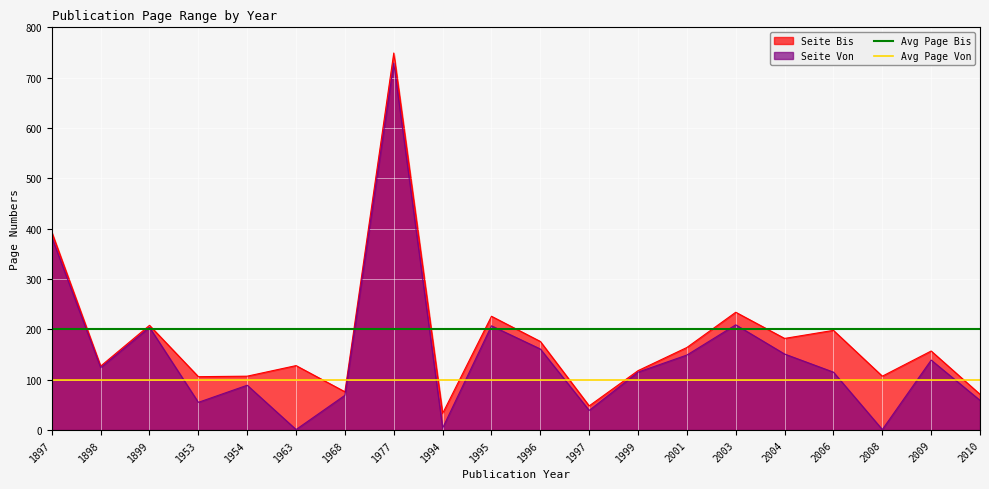

The value of Seite Bis at 1997 is 85. True or false?

False